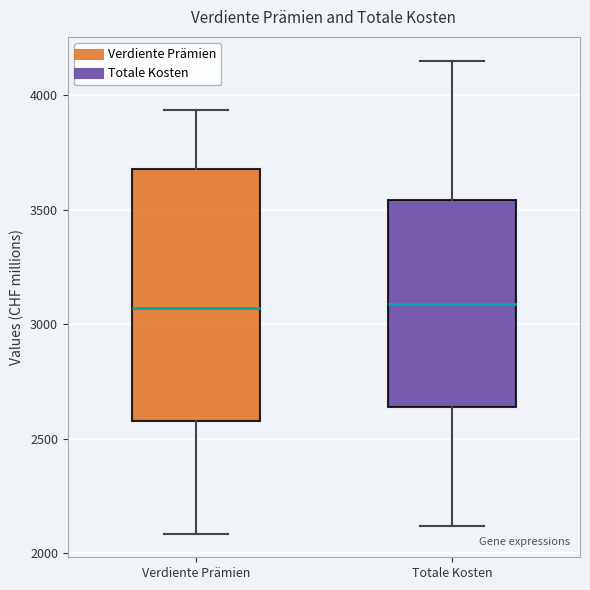

Reading left to right, read every box against the y-axis: the position of its median line, the range the box covers, and the ends of its whiskers. The values are not printed on the chart, so give them approximately, as read against the axis.

Verdiente Prämien: median 3050, box 2600 to 3700, whiskers 2100 to 3950
Totale Kosten: median 3100, box 2650 to 3550, whiskers 2100 to 4150